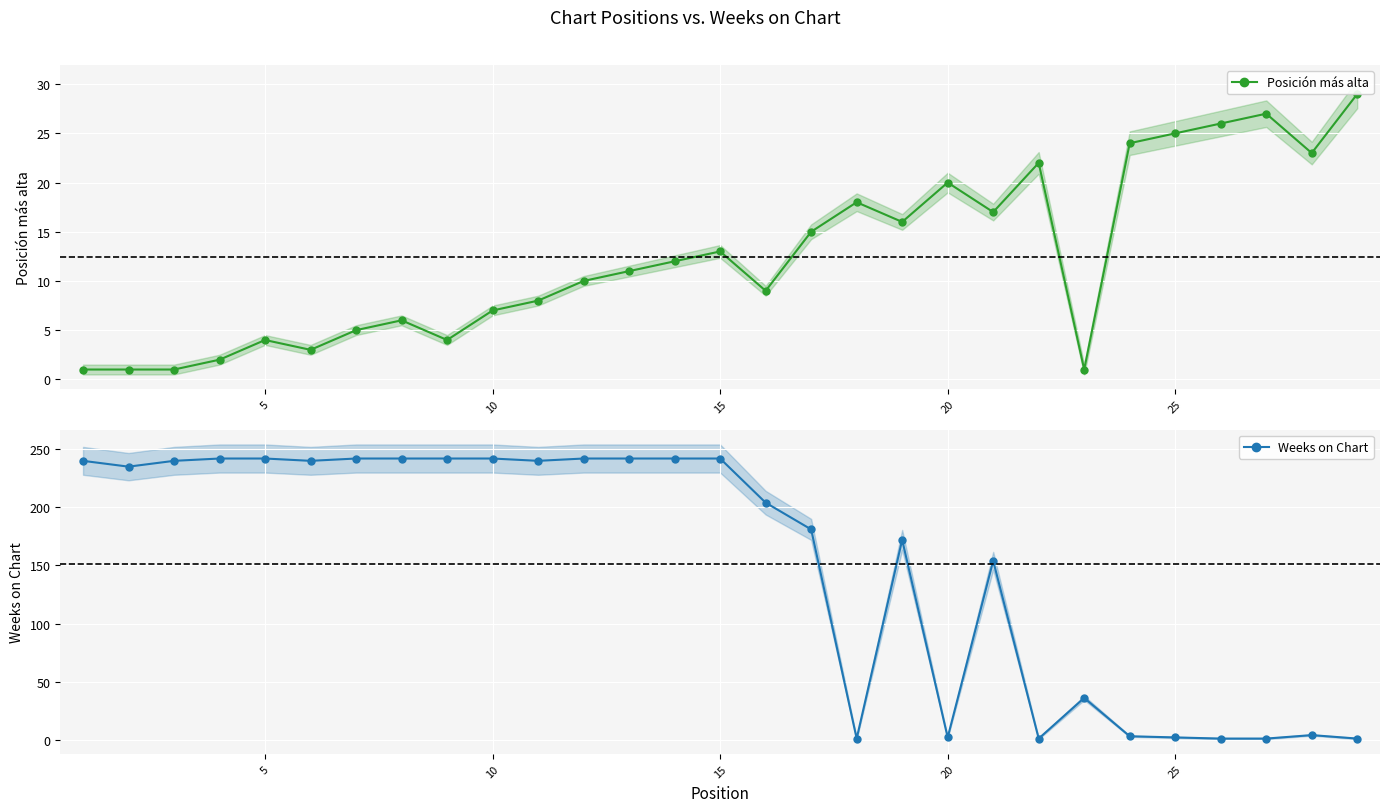

How many lines are shown in the chart?

2